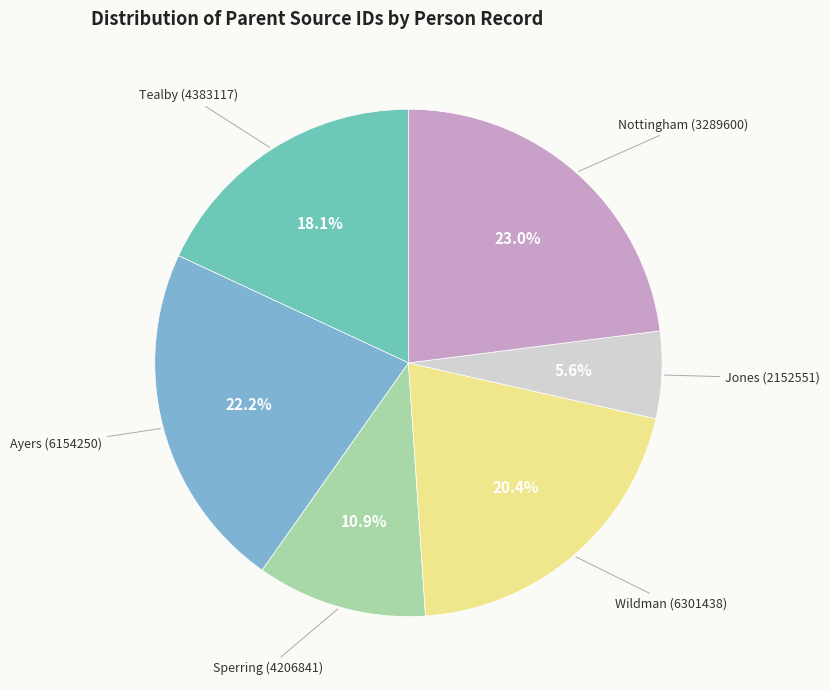

Which category has the smallest portion of the pie?

Jones (2152551)